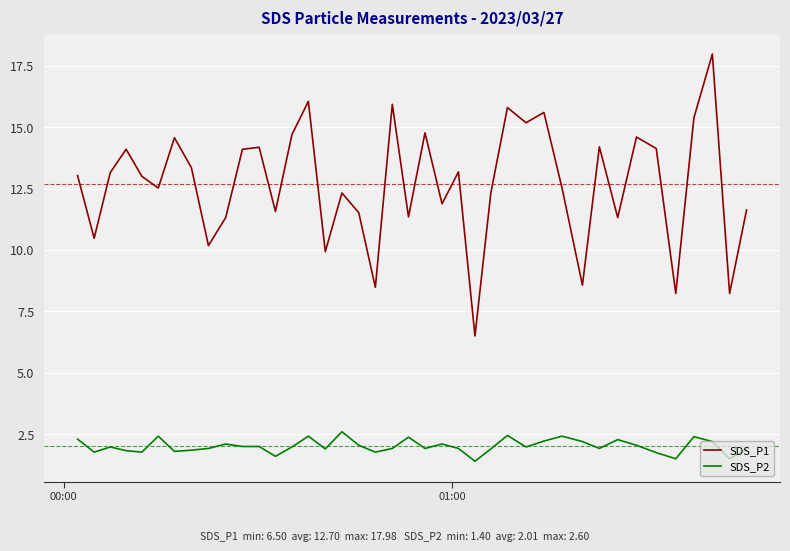

Which series has the widest spread of values?

SDS_P1